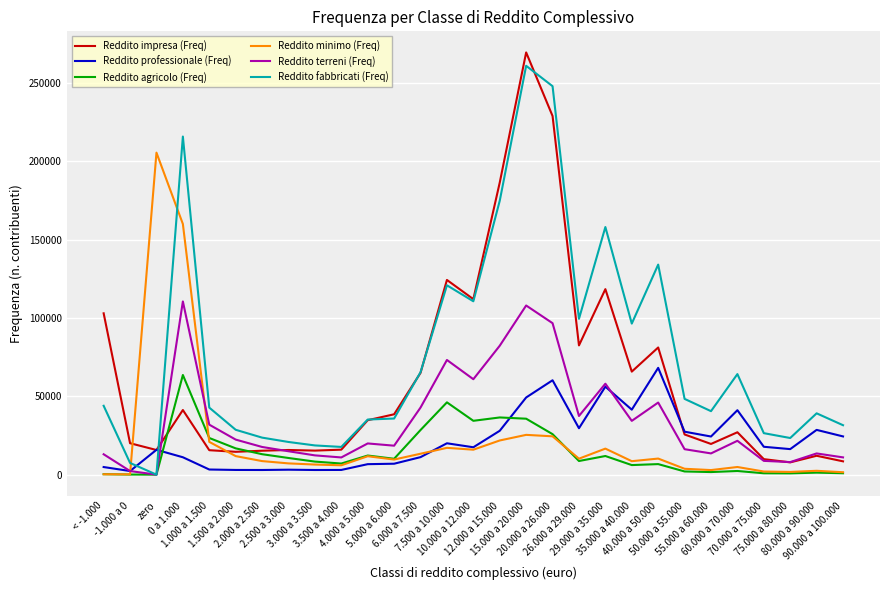

After their last crossing, which series has the higher values: Reddito fabbricati (Freq) or Reddito professionale (Freq)?

Reddito fabbricati (Freq)